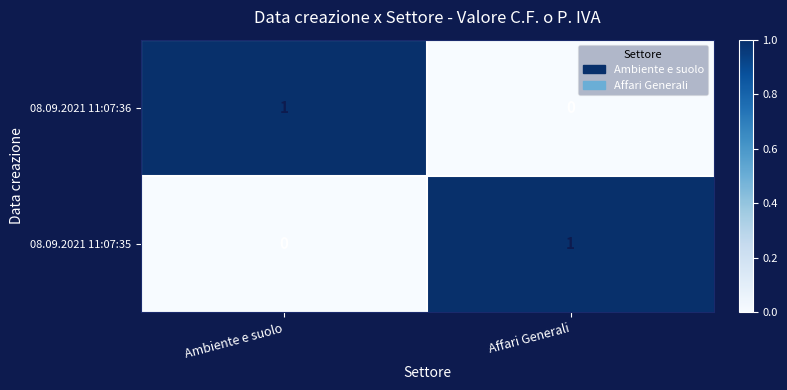

The 08.09.2021 11:07:35 series shows 0 at Ambiente e suolo. True or false?

True